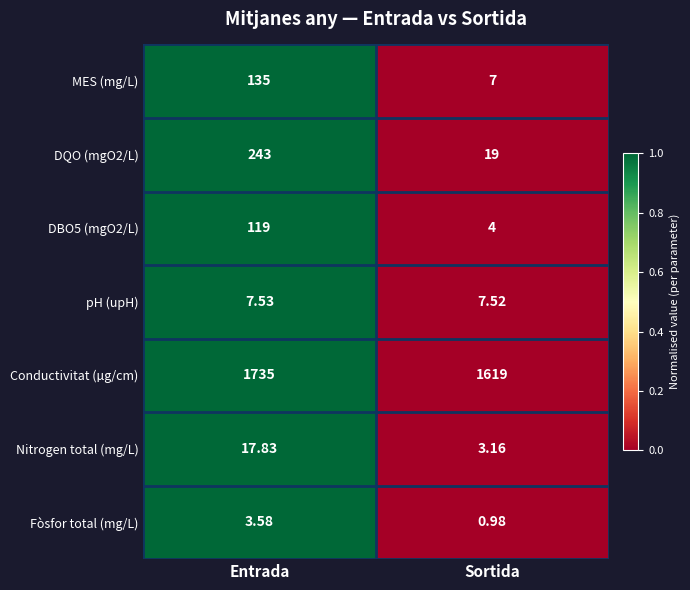

Rank the series by their maximum value, from highest to lowest.

Conductivitat (µg/cm), DQO (mgO2/L), MES (mg/L), DBO5 (mgO2/L), Nitrogen total (mg/L), pH (upH), Fòsfor total (mg/L)